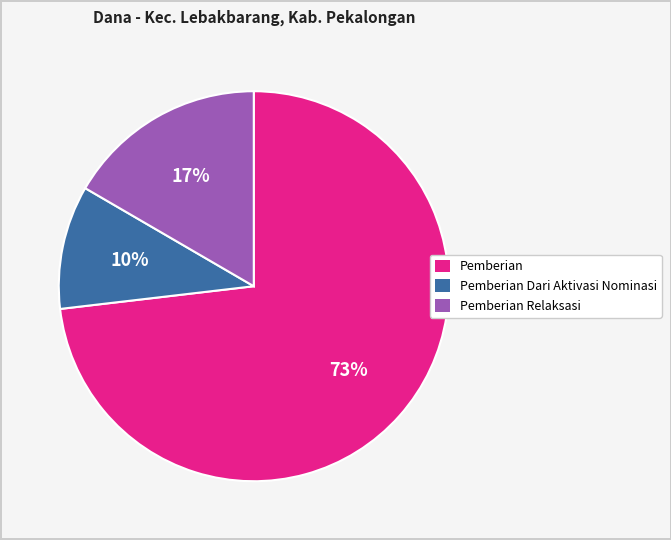

How many segments does this pie chart have?

3